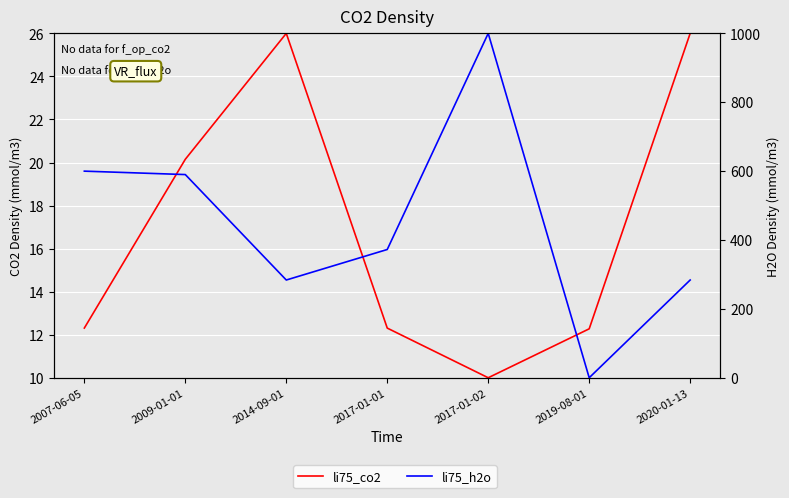

Where is the first local minimum for li75_h2o?

2014-09-01